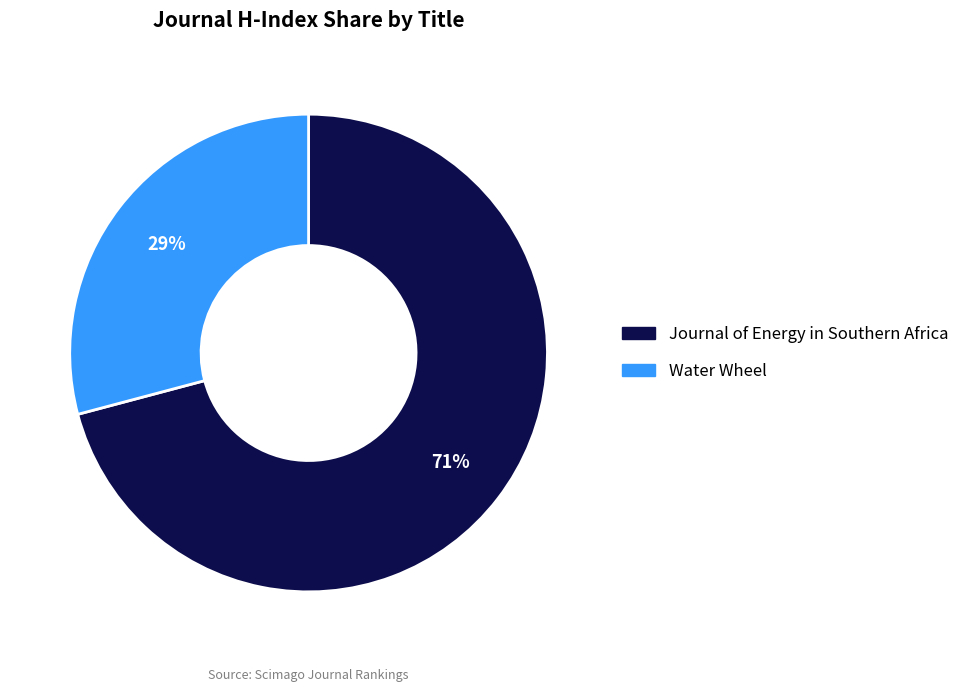

True or false: Journal of Energy in Southern Africa accounts for 71% of the total.

True